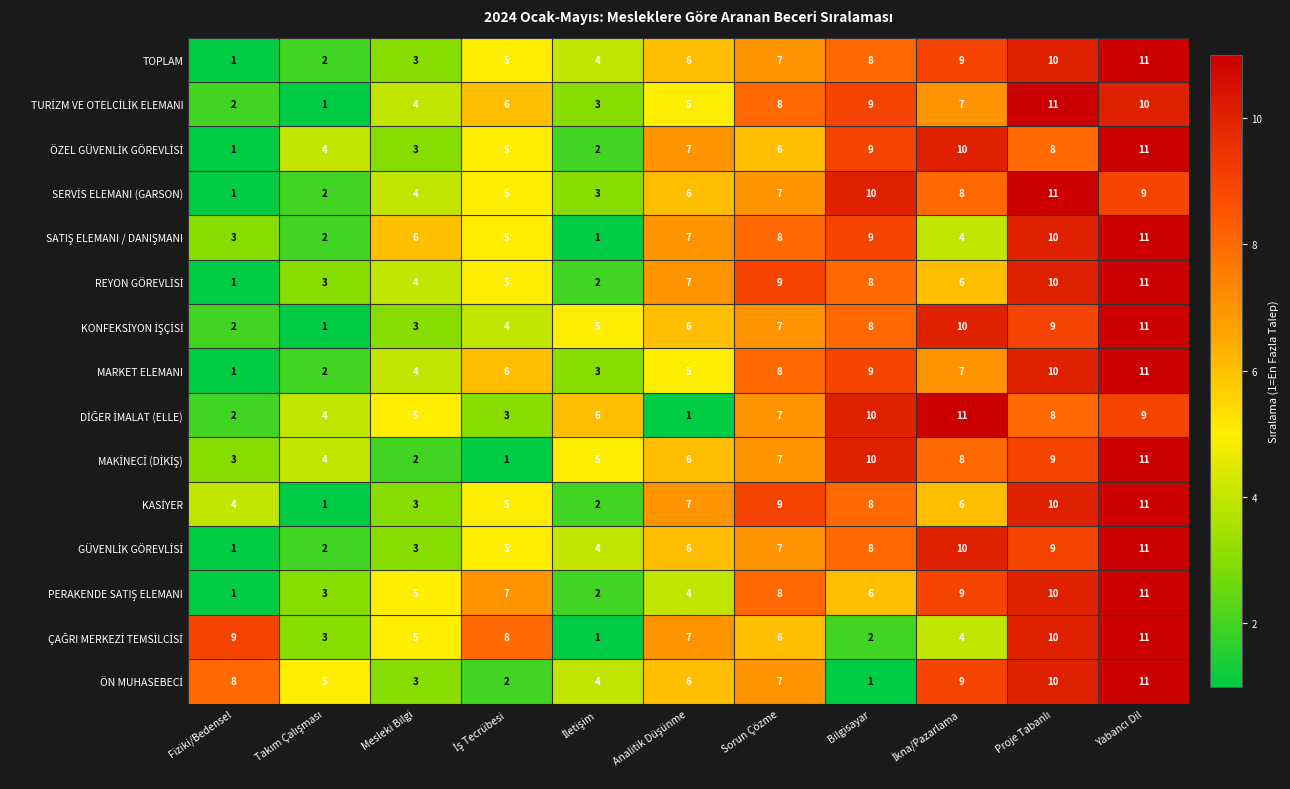

What is the greatest value displayed?

11